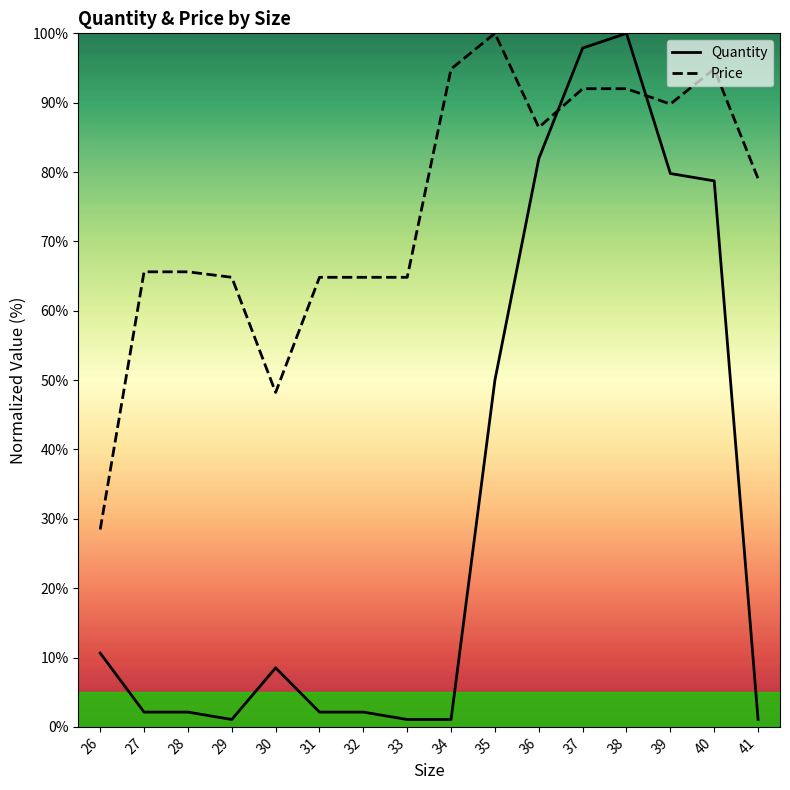

What is the average value of the Quantity series?

32.5